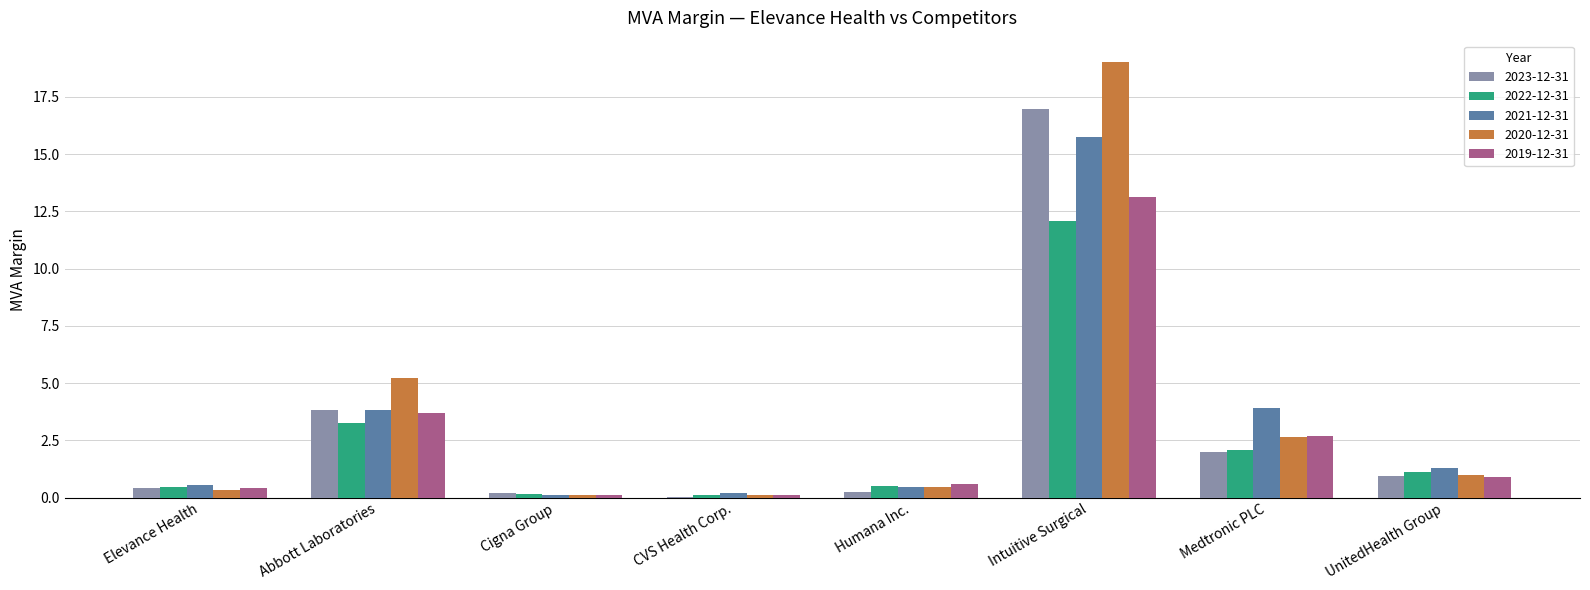

Which series has the largest total across all categories?

2020-12-31